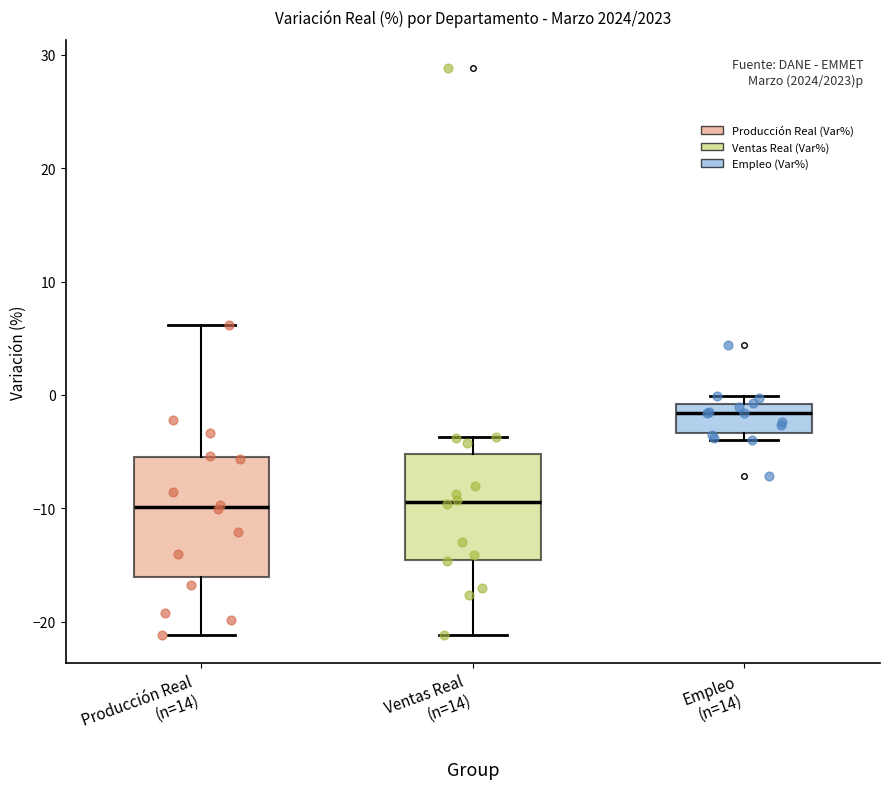

Reading left to right, transcribe this box plot: for each box, give where its median line is, the range the box spans, and where its two whiskers end, as read against the y-axis. The values are not printed on the chart, so give them approximately, as read against the axis.

Producción Real (n=14): median -10, box -16 to -5, whiskers -21 to 6
Ventas Real (n=14): median -9, box -15 to -5, whiskers -21 to -4
Empleo (n=14): median -2, box -3 to -1, whiskers -4 to 0